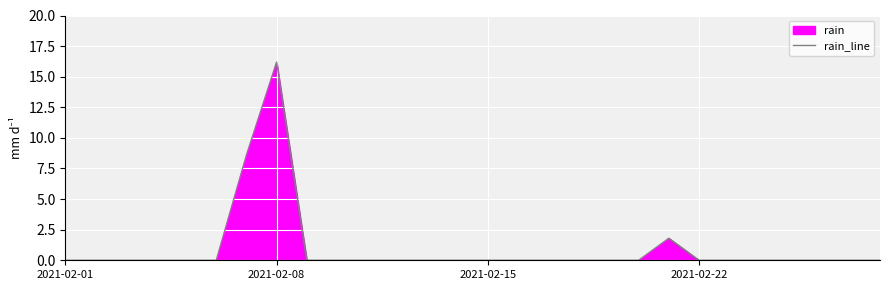

What is the maximum value shown in the chart?

16.2